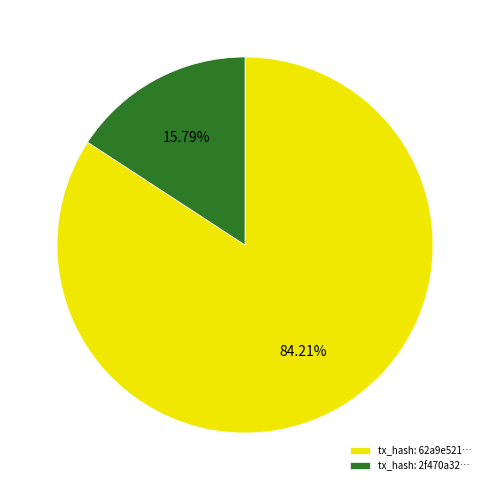

Between tx_hash: 2f470a32… and tx_hash: 62a9e521…, which is larger?

tx_hash: 62a9e521…